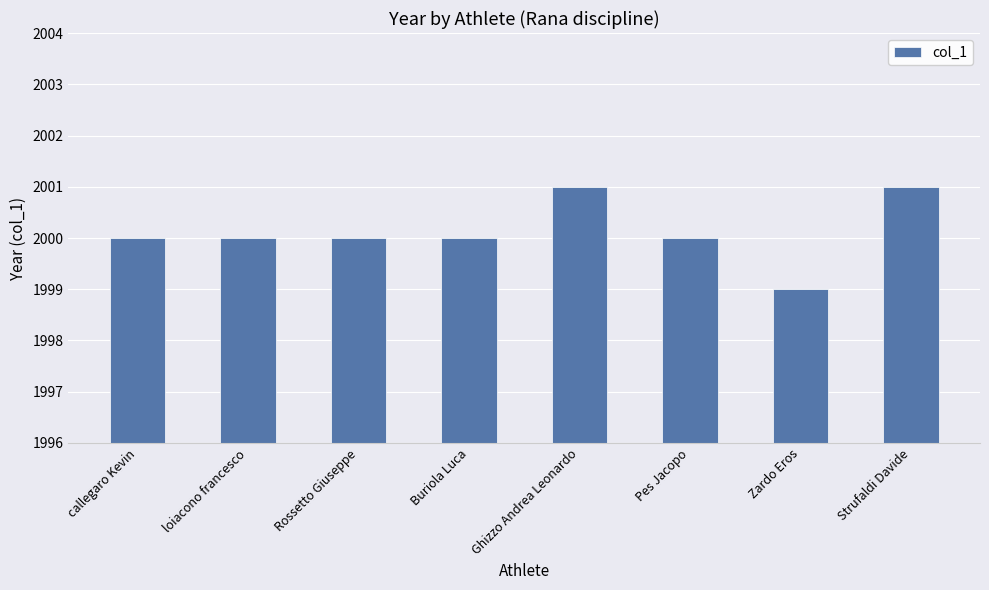

Reading left to right, extract all data points from this chart.

2000	2000	2000	2000	2001	2000	1999	2001